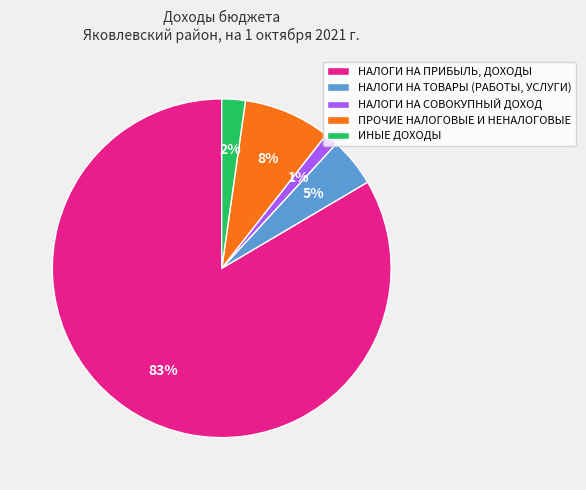

Is the sum of НАЛОГИ НА СОВОКУПНЫЙ ДОХОД and ИНЫЕ ДОХОДЫ greater than half?

No